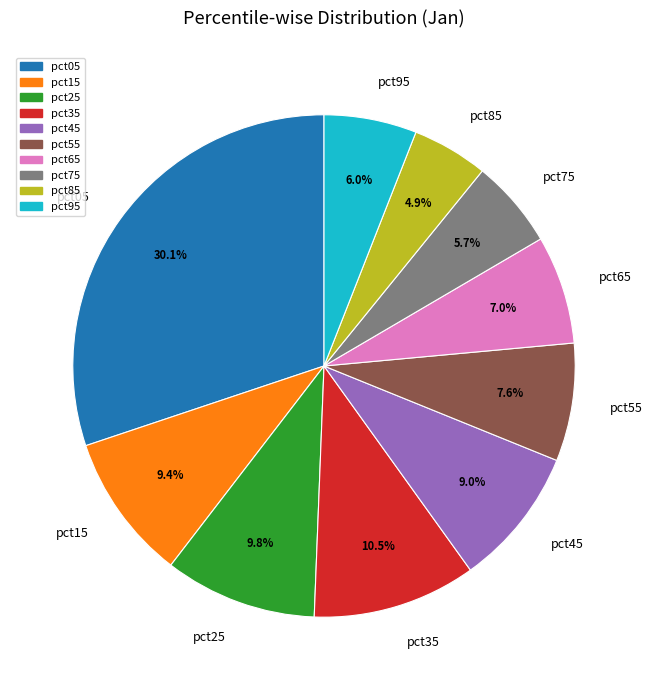

To the nearest percent, what portion does pct55 represent?

8%